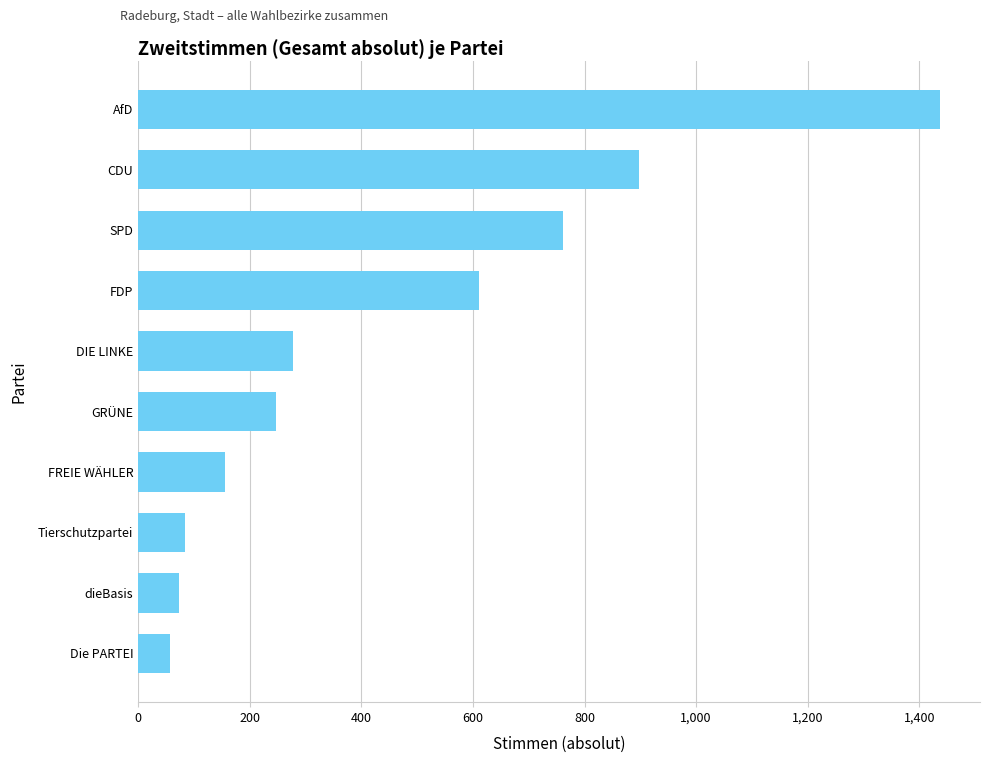

Read the value at SPD.

762